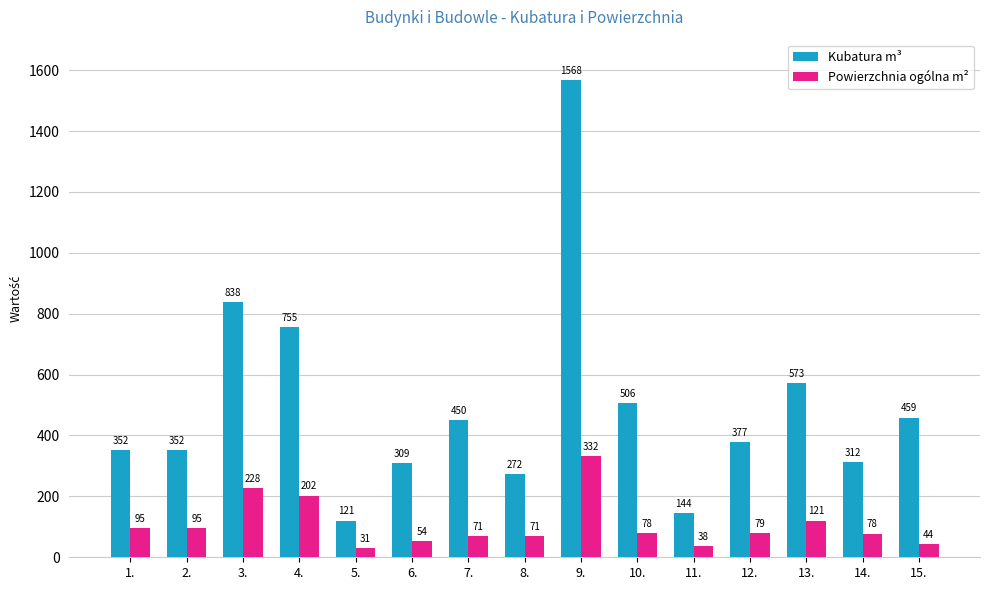

What is the label of the 8th bar from the right?

8.